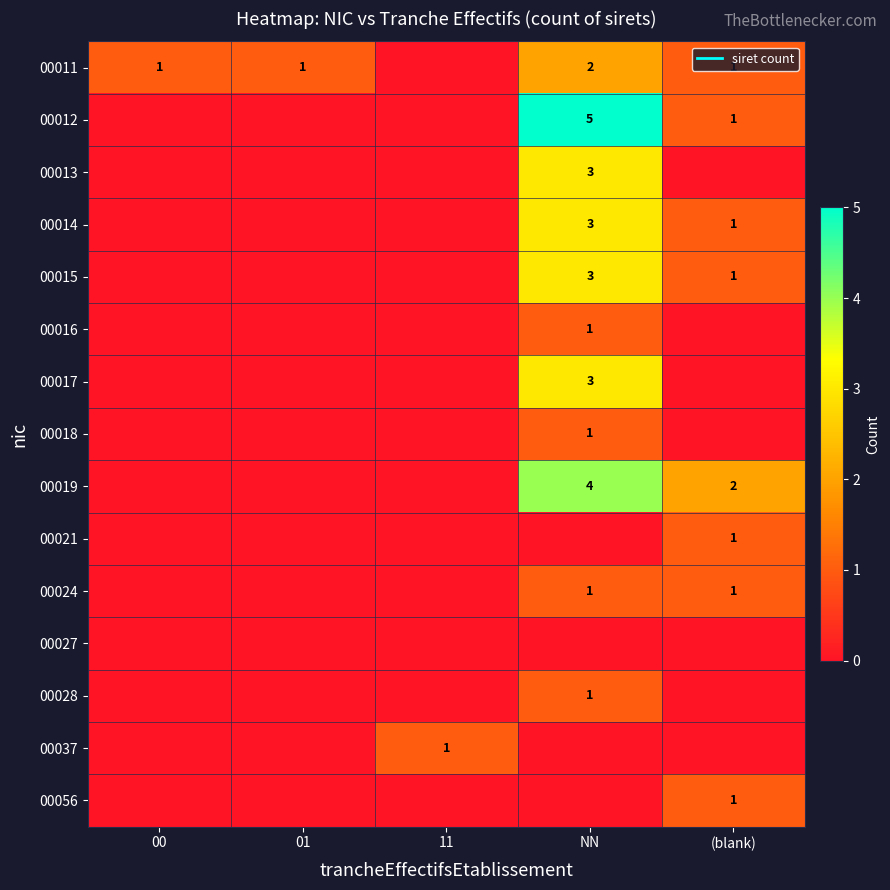

What is the total value across all series at (blank)?

9